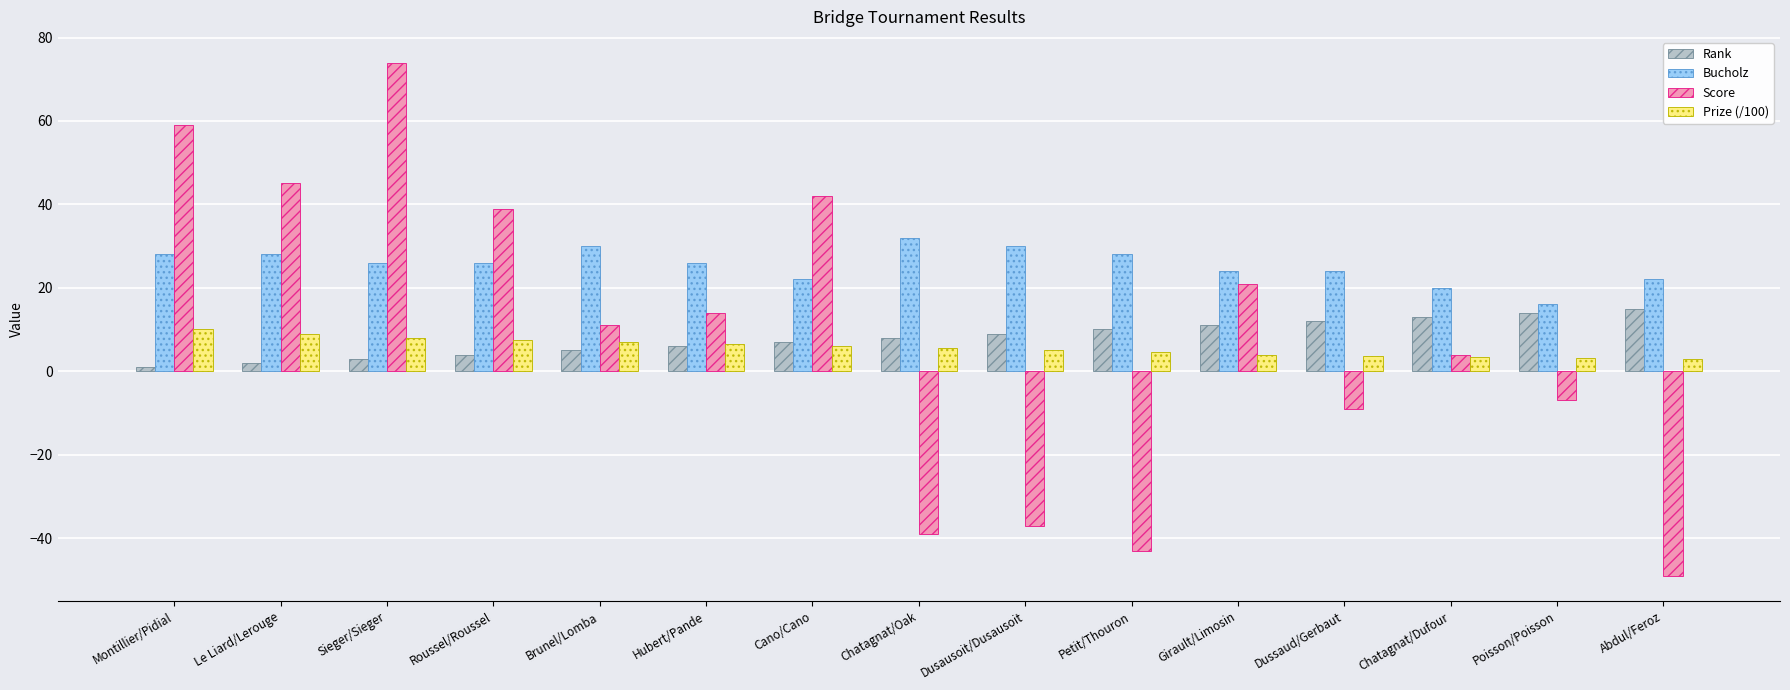

What is the label of the 1st bar from the left?

Montillier/Pidial